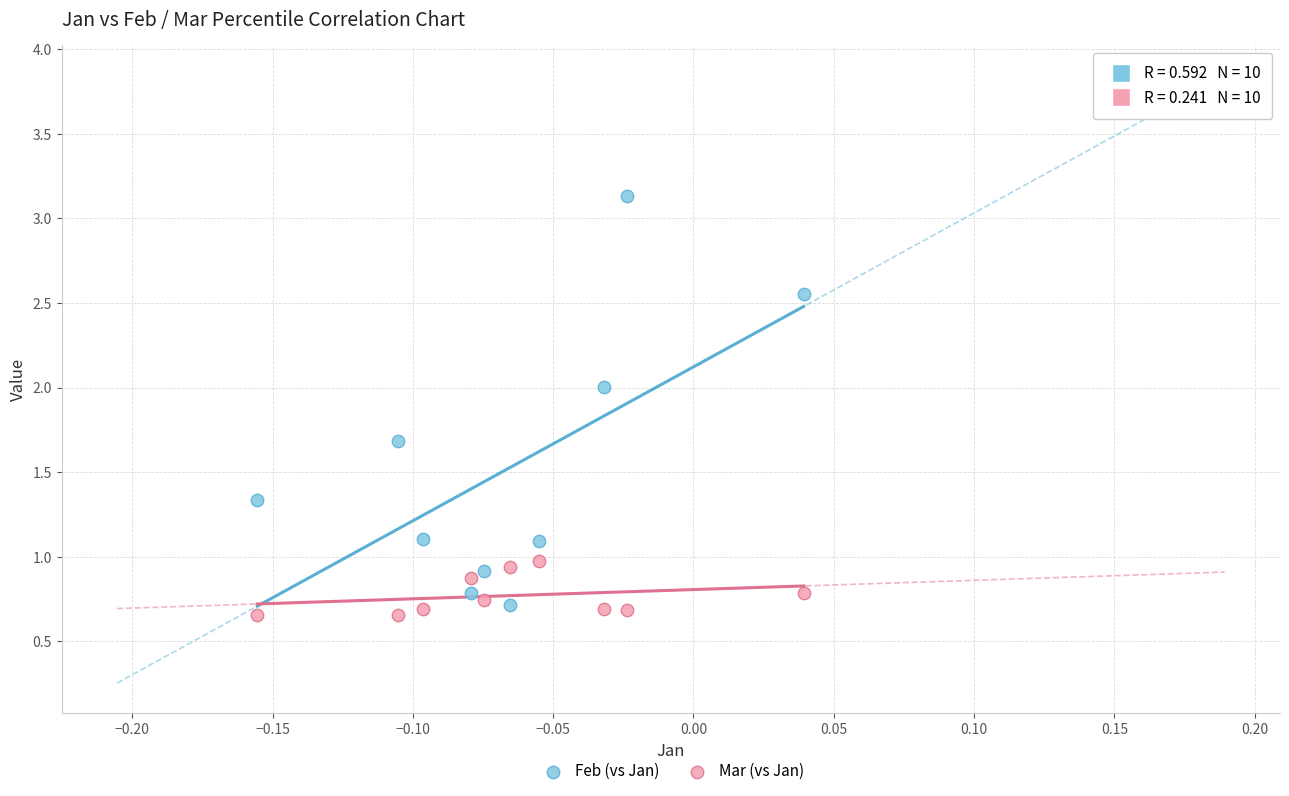

Which series has the largest Y range (max minus min)?

Feb (vs Jan)